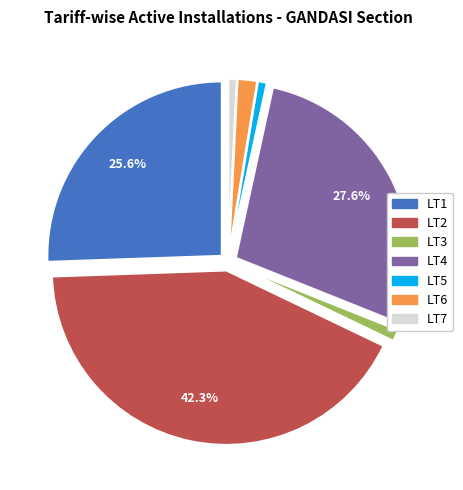

Is the sum of LT3 and LT2 greater than half?

No